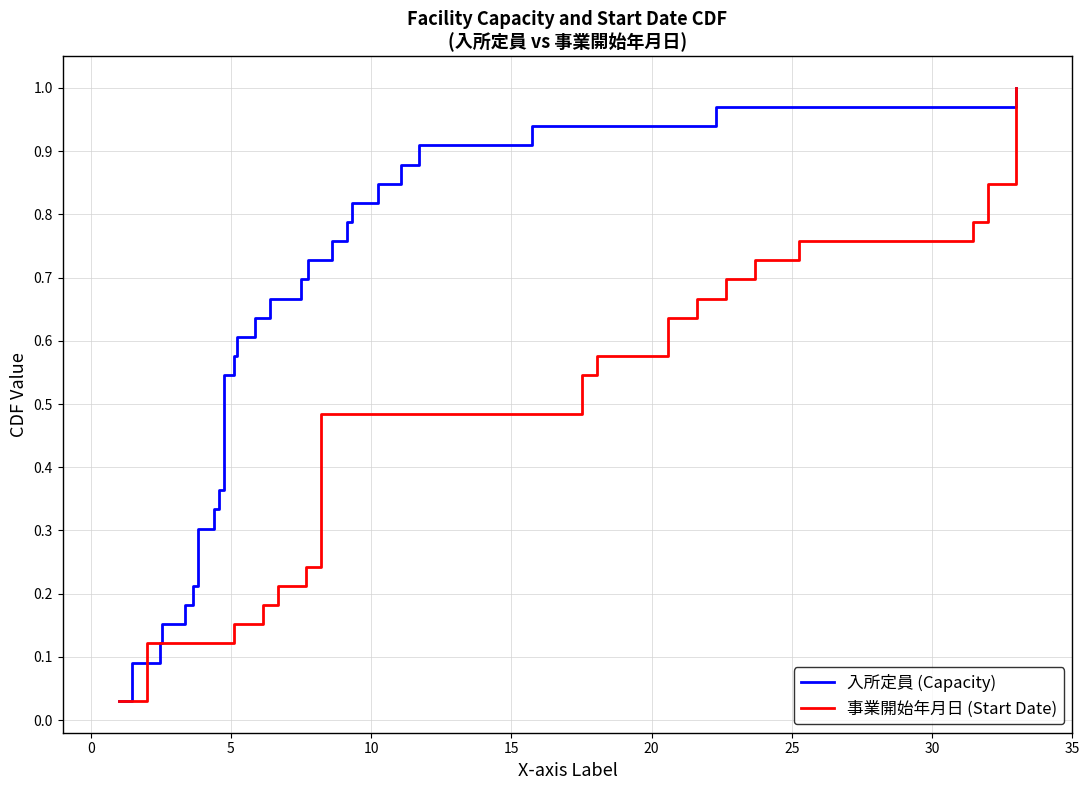

True or false: 事業開始年月日 (Start Date) has a value of 0.4 at 9.

False